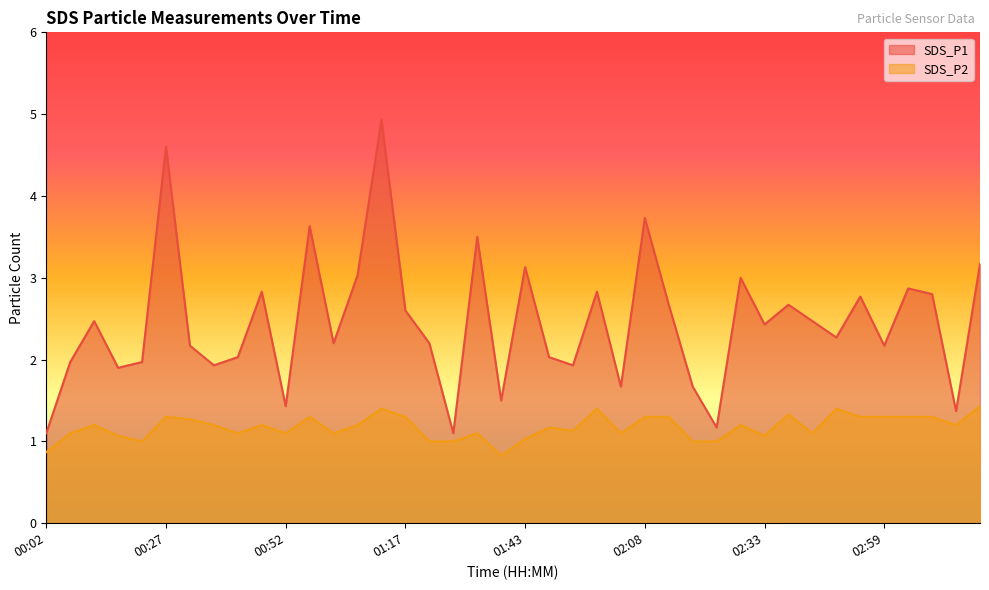

What is the average value of the SDS_P1 series?

2.4